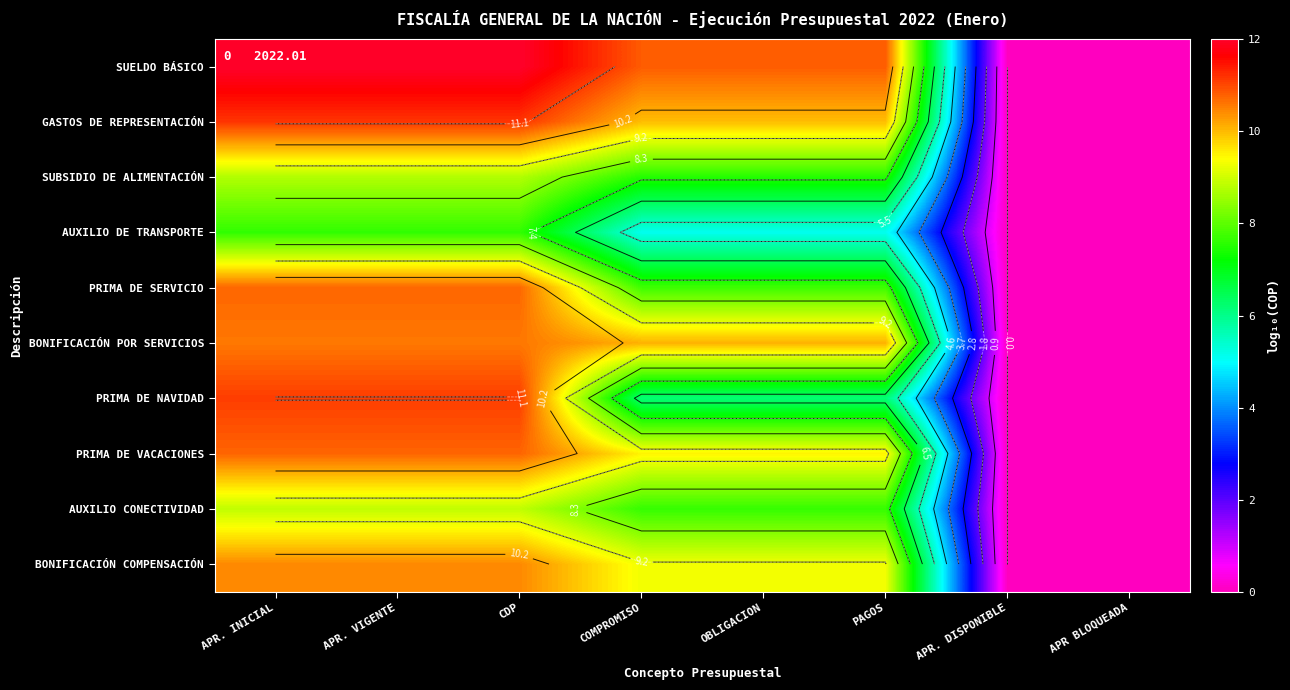

Which series has the largest total across all categories?

SUELDO BÁSICO